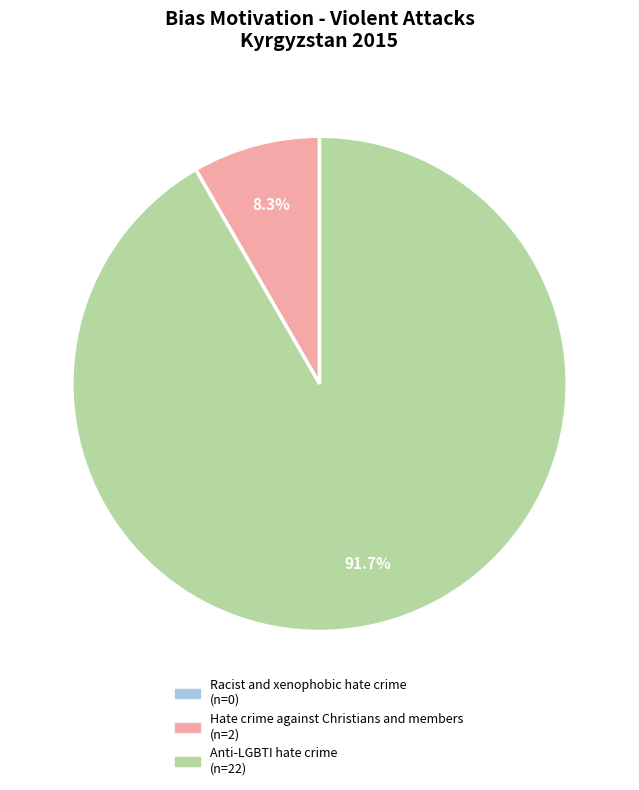

Approximately how many times larger is the value at Anti-LGBTI hate crime compared to Hate crime against Christians and members?

11.0